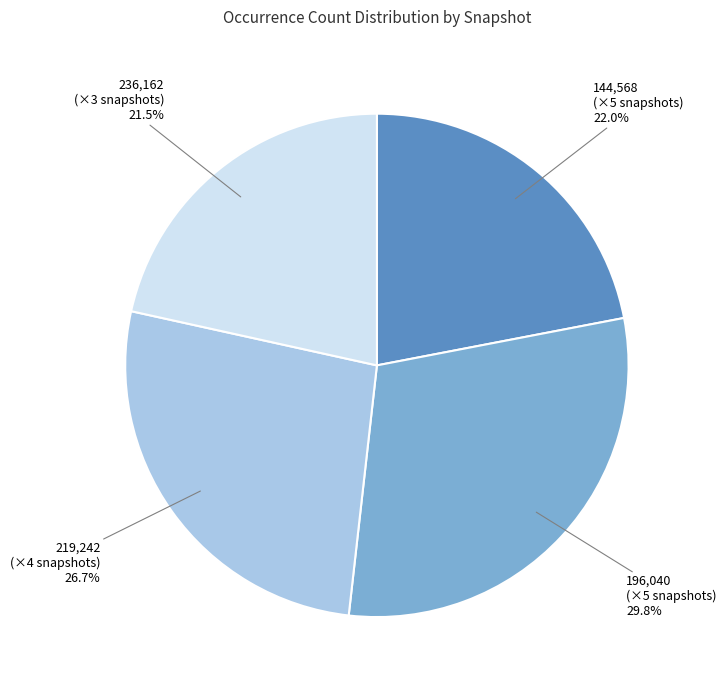

Is 196,040 (×5 snapshots) the majority of the pie?

No